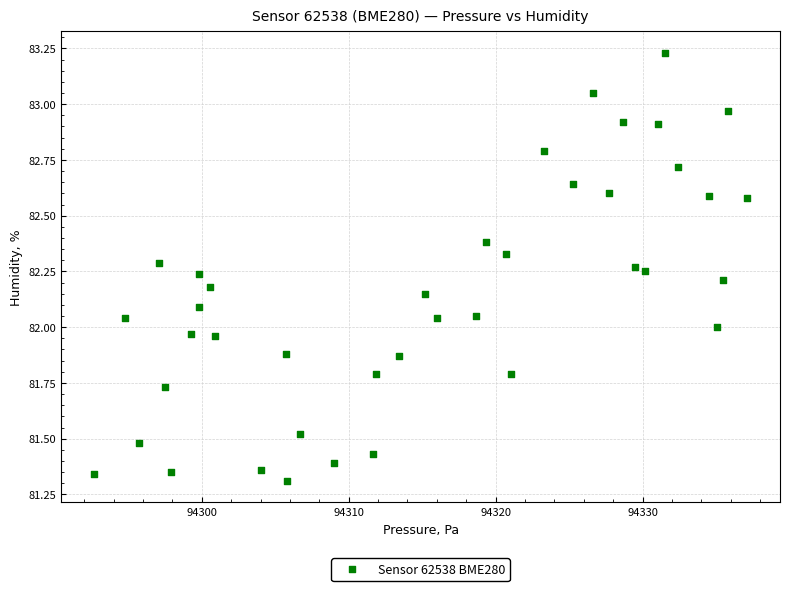

What is the range of Y values (max minus min)?

1.9